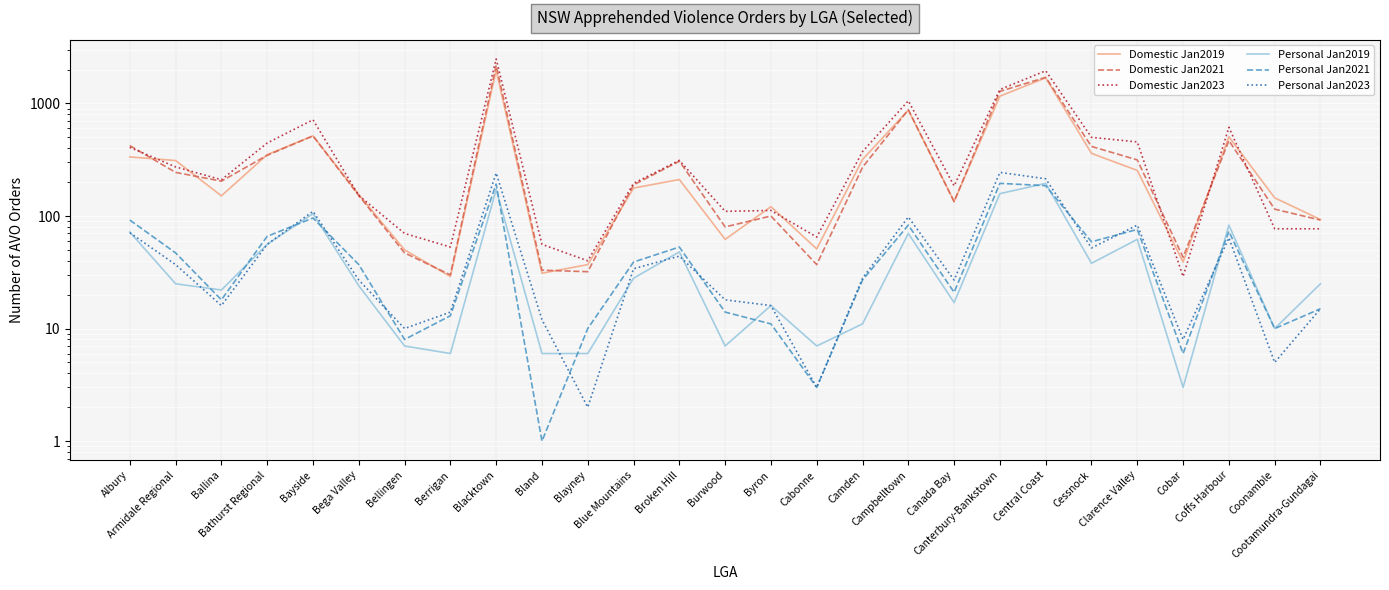

Reading left to right, what are all the values shown in this chart?

Domestic Jan2019: Albury=335	Armidale Regional=311	Ballina=151	Bathurst Regional=351	Bayside=515	Bega Valley=155	Bellingen=50	Berrigan=29	Blacktown=1971	Bland=31	Blayney=37	Blue Mountains=177	Broken Hill=211	Burwood=62	Byron=121	Cabonne=51	Camden=318	Campbelltown=872	Canada Bay=135	Canterbury-Bankstown=1160	Central Coast=1689	Cessnock=360	Clarence Valley=254	Cobar=39	Coffs Harbour=506	Coonamble=145	Cootamundra-Gundagai=93
Domestic Jan2021: Albury=422	Armidale Regional=244	Ballina=204	Bathurst Regional=346	Bayside=515	Bega Valley=152	Bellingen=47	Berrigan=30	Blacktown=2174	Bland=33	Blayney=32	Blue Mountains=189	Broken Hill=307	Burwood=80	Byron=100	Cabonne=37	Camden=271	Campbelltown=879	Canada Bay=134	Canterbury-Bankstown=1280	Central Coast=1705	Cessnock=415	Clarence Valley=315	Cobar=43	Coffs Harbour=468	Coonamble=115	Cootamundra-Gundagai=92
Domestic Jan2023: Albury=407	Armidale Regional=273	Ballina=210	Bathurst Regional=445	Bayside=716	Bega Valley=152	Bellingen=70	Berrigan=53	Blacktown=2483	Bland=56	Blayney=40	Blue Mountains=195	Broken Hill=312	Burwood=110	Byron=112	Cabonne=65	Camden=373	Campbelltown=1056	Canada Bay=185	Canterbury-Bankstown=1330	Central Coast=1951	Cessnock=500	Clarence Valley=455	Cobar=29	Coffs Harbour=614	Coonamble=77	Cootamundra-Gundagai=77
Personal Jan2019: Albury=72	Armidale Regional=25	Ballina=22	Bathurst Regional=56	Bayside=105	Bega Valley=24	Bellingen=7	Berrigan=6	Blacktown=172	Bland=6	Blayney=6	Blue Mountains=28	Broken Hill=48	Burwood=7	Byron=16	Cabonne=7	Camden=11	Campbelltown=70	Canada Bay=17	Canterbury-Bankstown=158	Central Coast=195	Cessnock=38	Clarence Valley=62	Cobar=3	Coffs Harbour=83	Coonamble=10	Cootamundra-Gundagai=25
Personal Jan2021: Albury=92	Armidale Regional=47	Ballina=18	Bathurst Regional=66	Bayside=96	Bega Valley=37	Bellingen=8	Berrigan=13	Blacktown=192	Bland=1	Blayney=10	Blue Mountains=39	Broken Hill=53	Burwood=14	Byron=11	Cabonne=3	Camden=27	Campbelltown=83	Canada Bay=21	Canterbury-Bankstown=195	Central Coast=186	Cessnock=59	Clarence Valley=76	Cobar=6	Coffs Harbour=73	Coonamble=10	Cootamundra-Gundagai=15
Personal Jan2023: Albury=71	Armidale Regional=37	Ballina=16	Bathurst Regional=56	Bayside=110	Bega Valley=27	Bellingen=10	Berrigan=14	Blacktown=241	Bland=12	Blayney=2	Blue Mountains=34	Broken Hill=44	Burwood=18	Byron=16	Cabonne=3	Camden=28	Campbelltown=98	Canada Bay=27	Canterbury-Bankstown=244	Central Coast=214	Cessnock=52	Clarence Valley=83	Cobar=8	Coffs Harbour=64	Coonamble=5	Cootamundra-Gundagai=15